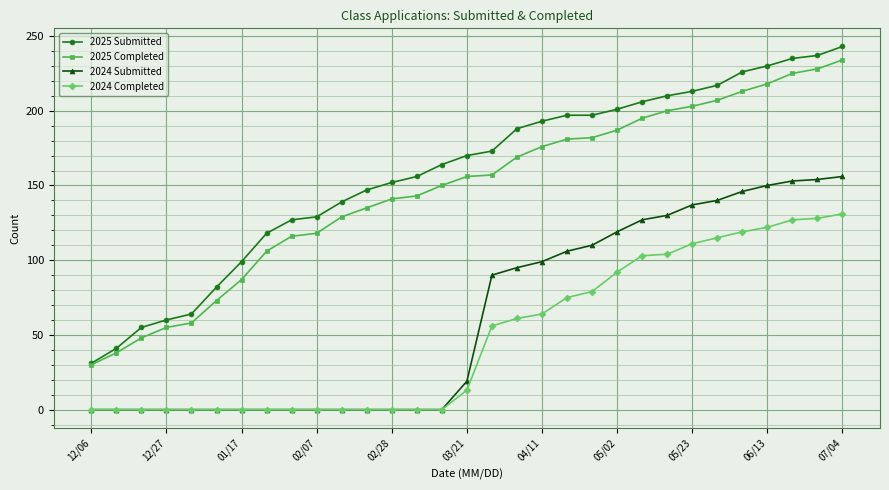

How many lines are shown in the chart?

4